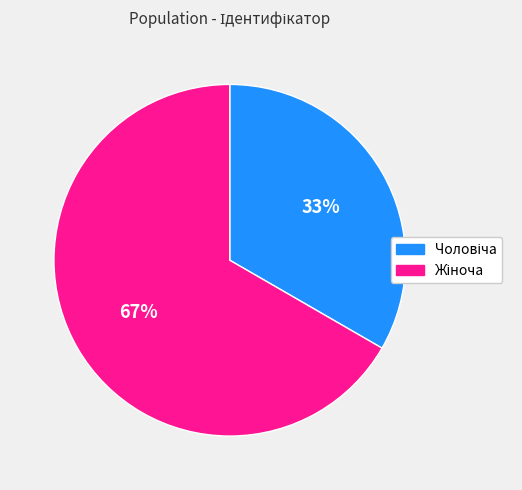

Is there a majority slice in this chart?

Yes